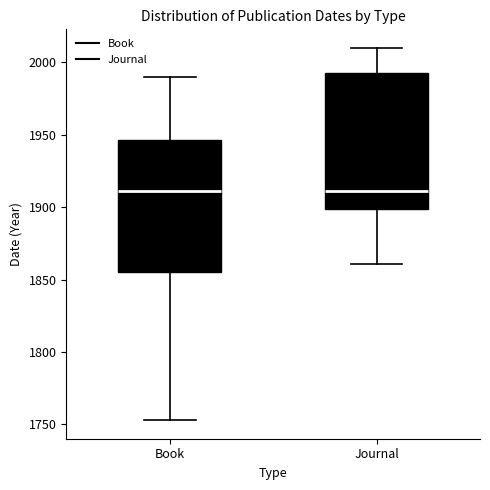

Reading left to right, transcribe this box plot: for each box, give where its median line is, the range the box spans, and where its two whiskers end, as read against the y-axis. The values are not printed on the chart, so give them approximately, as read against the axis.

Book: median 1910, box 1855 to 1945, whiskers 1755 to 1990
Journal: median 1910, box 1900 to 1995, whiskers 1860 to 2010